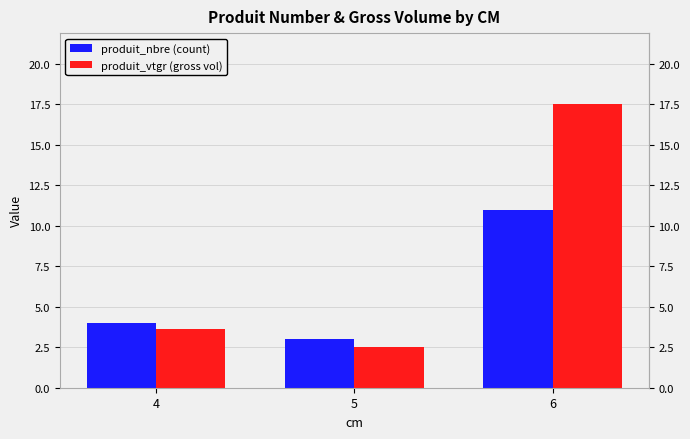

Between 5 and 6, which is larger?

6